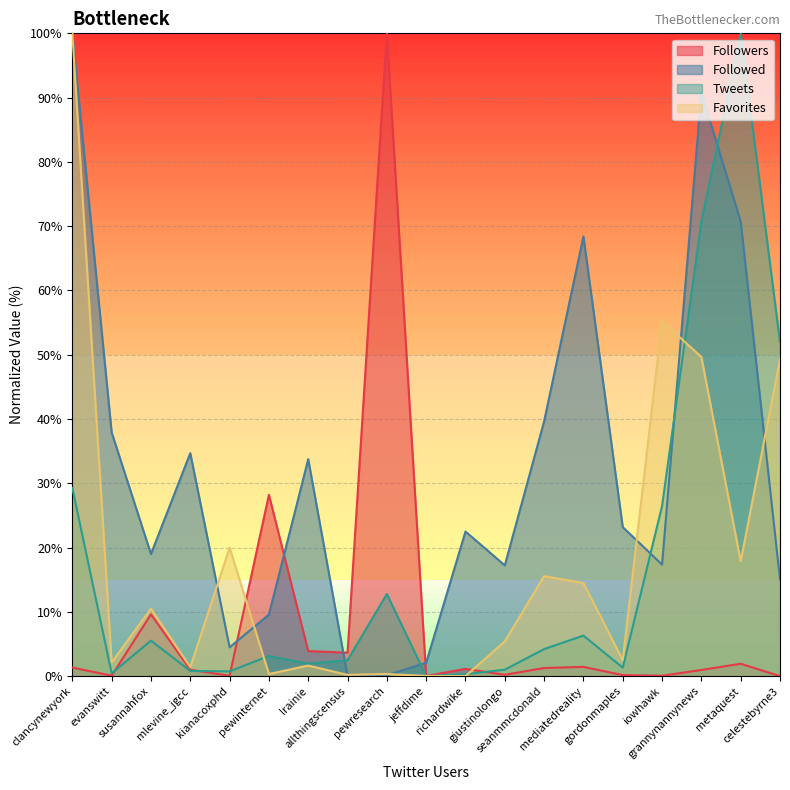

Which series has the largest total across all categories?

Followed